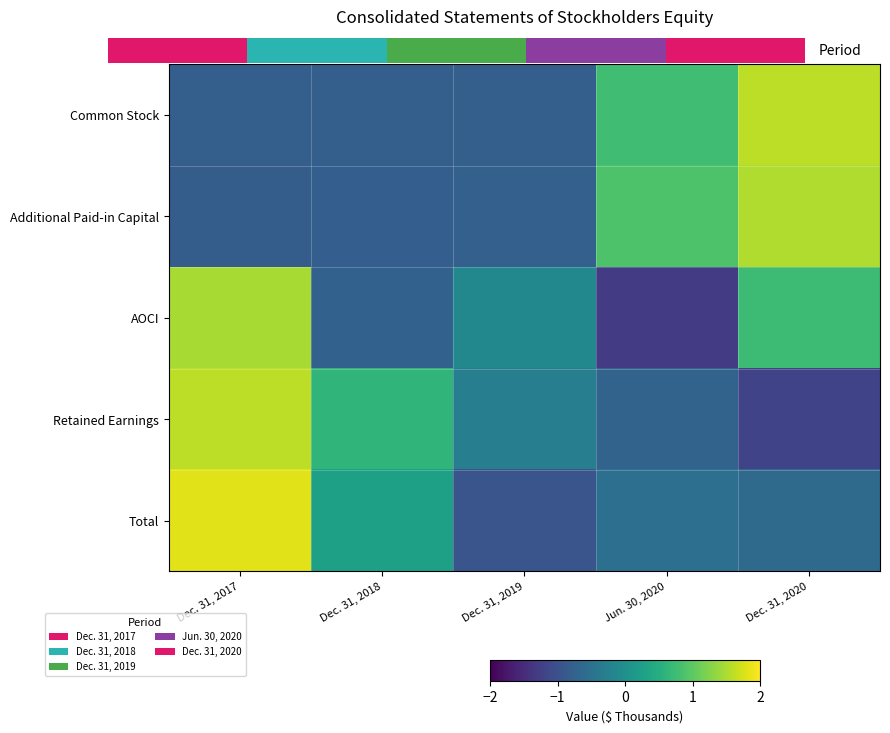

At which label does Total first exceed 0?

Dec. 31, 2017